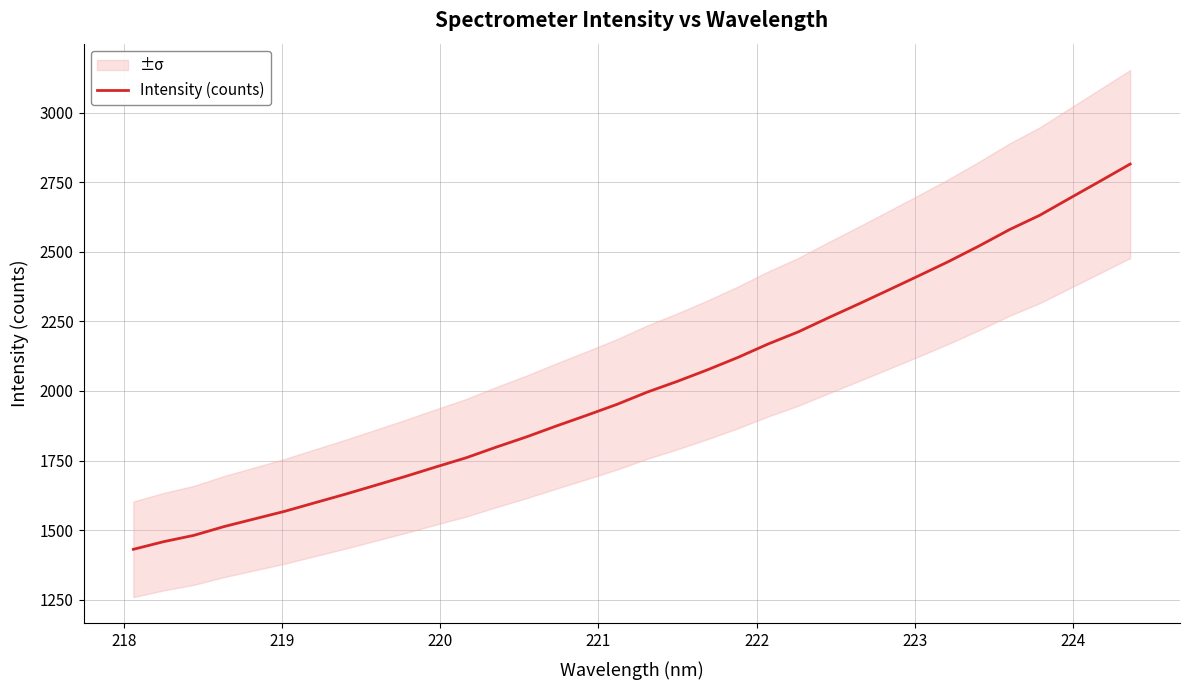

What is the minimum value for Intensity (counts)?

1431.2